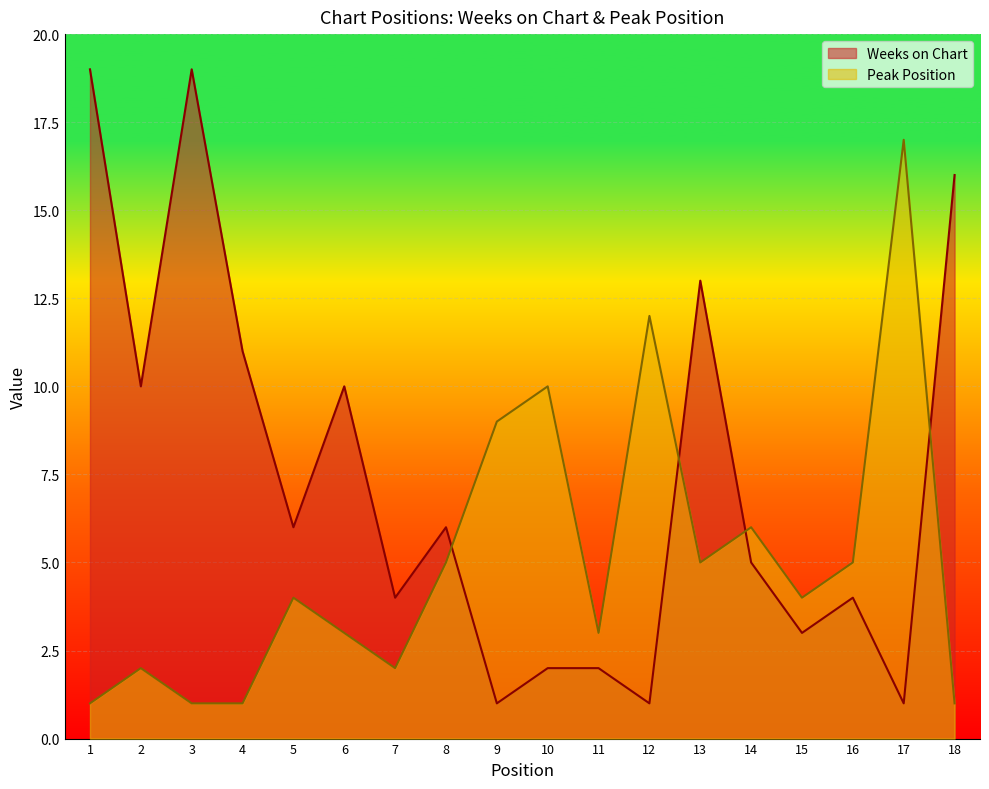

How many data points does each series have?

18